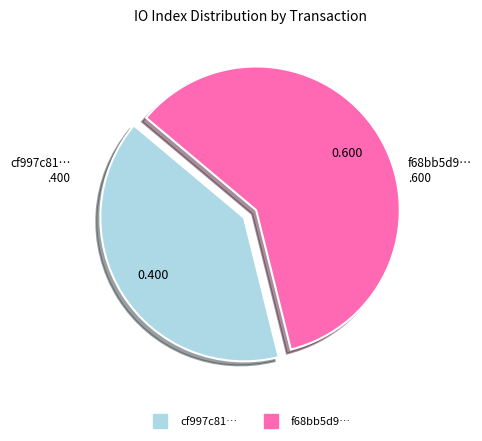

Does any single category account for the majority?

Yes